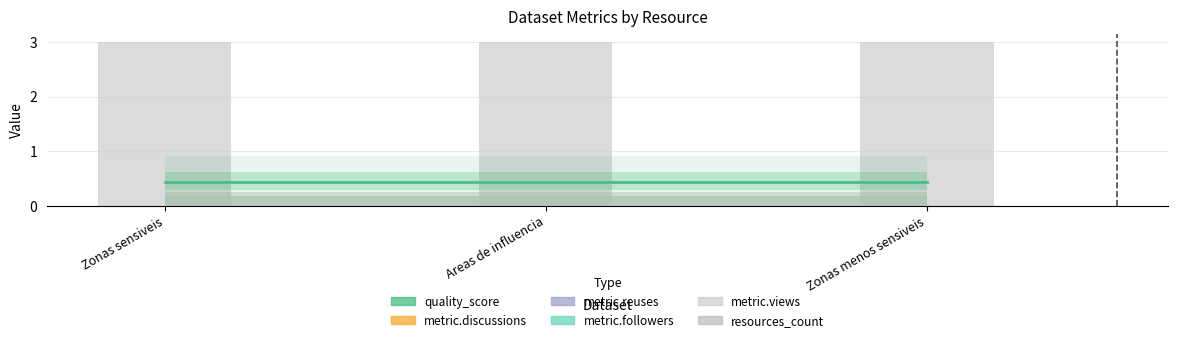

What is the maximum value shown in the chart?

3.0